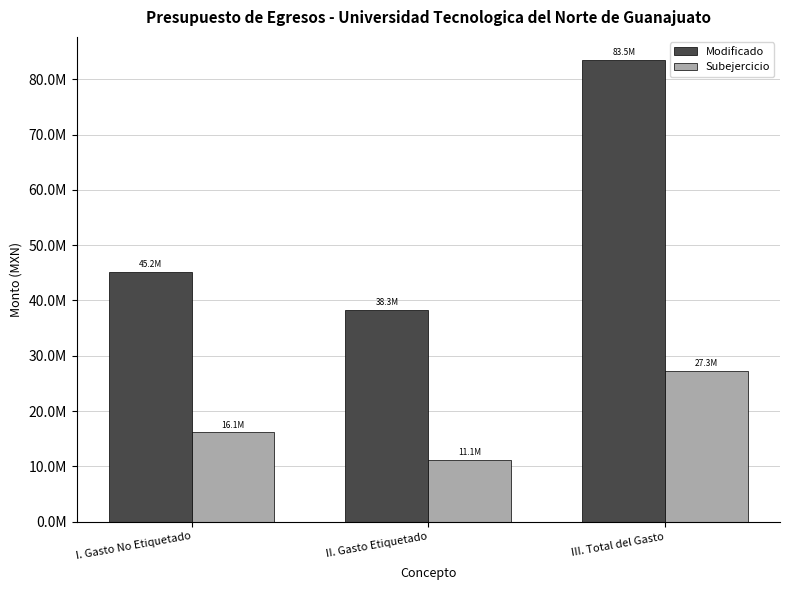

Does the chart contain any negative values?

No